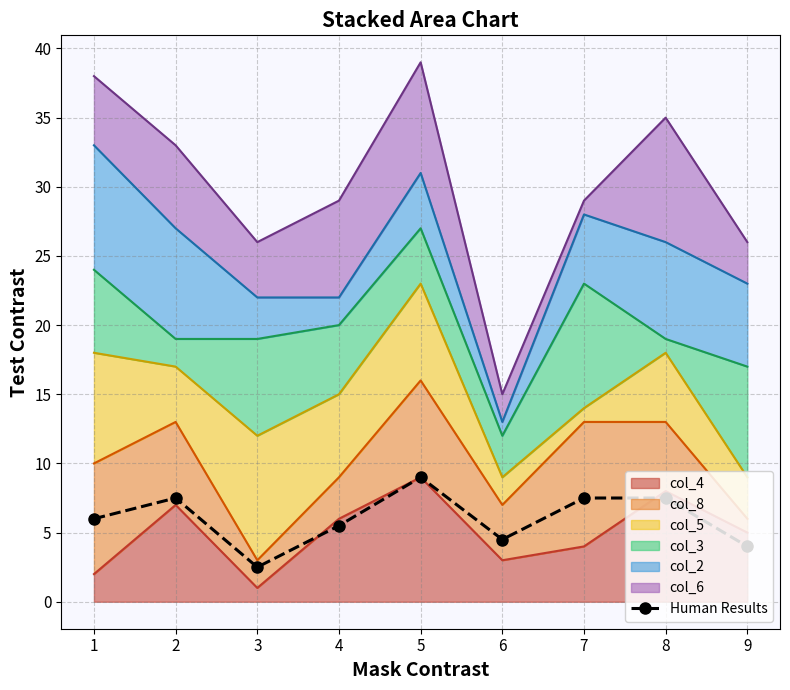

True or false: there are more than 2 points higher than both neighbors.

False